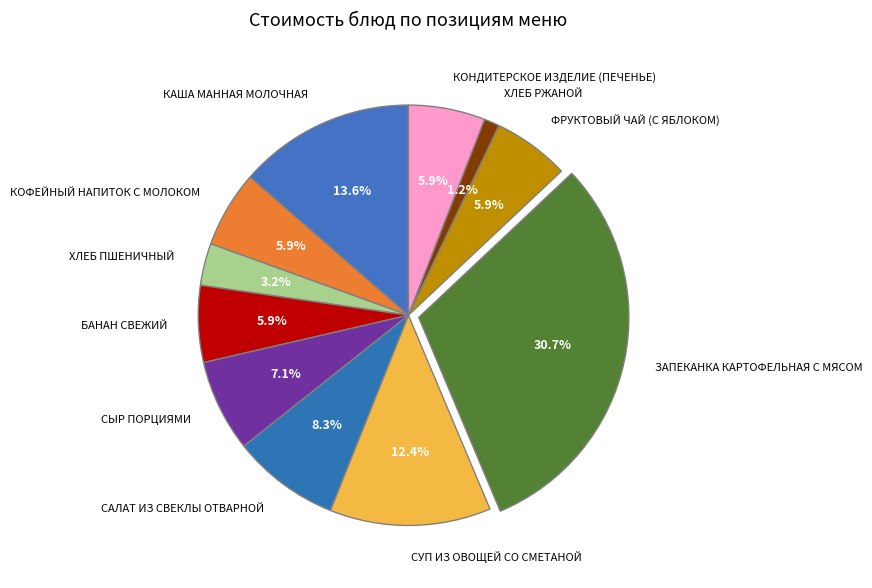

Which slice is the largest?

ЗАПЕКАНКА КАРТОФЕЛЬНАЯ С МЯСОМ